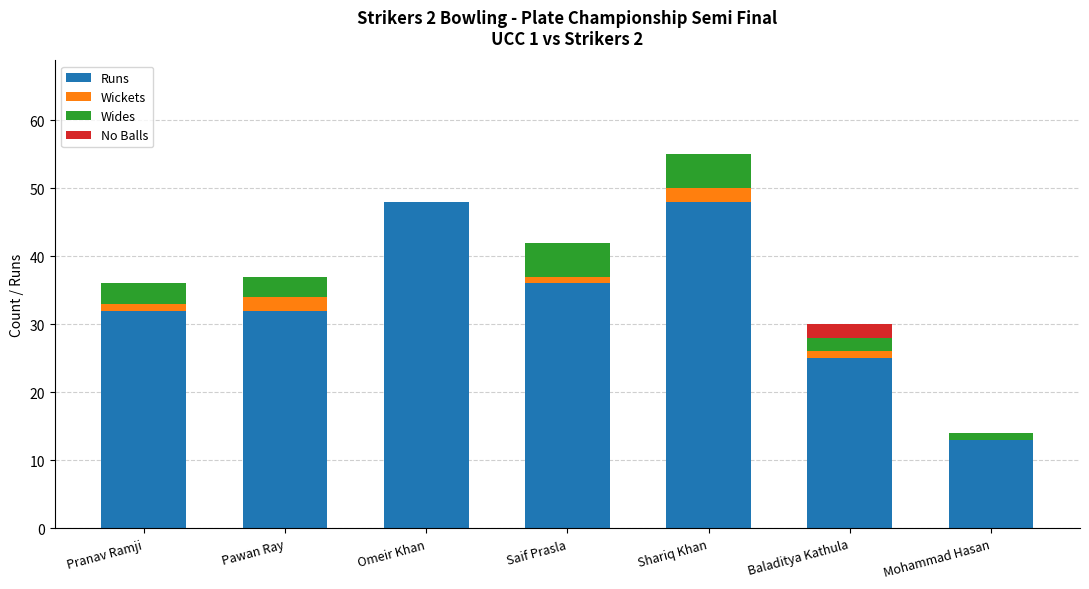

Reading left to right, list the values for the Runs series.

Pranav Ramji=32	Pawan Ray=32	Omeir Khan=48	Saif Prasla=36	Shariq Khan=48	Baladitya Kathula=25	Mohammad Hasan=13